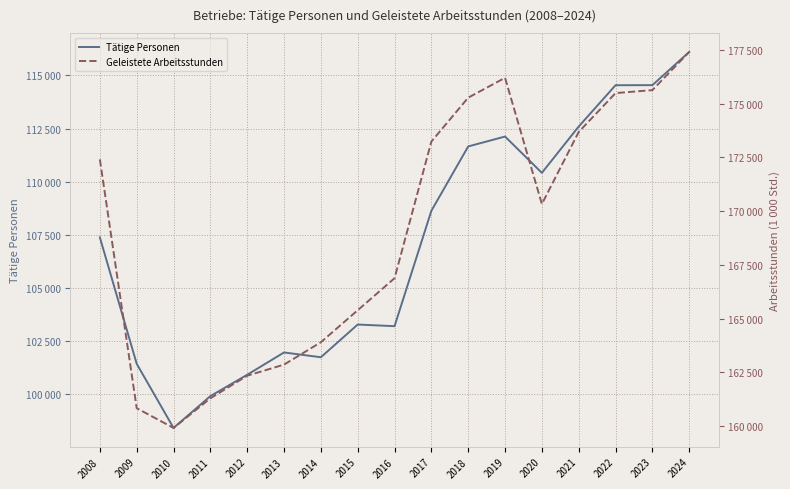

In Tätige Personen, how many points are higher than both neighbors (excluding endpoints)?

3